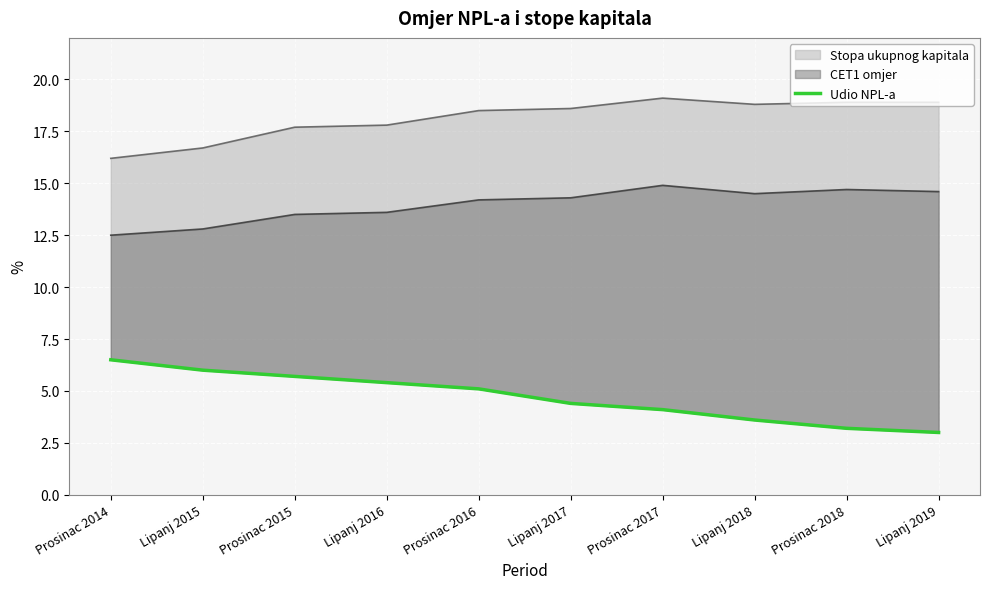

List the labels in order of value, smallest first.

Lipanj 2019, Prosinac 2018, Lipanj 2018, Prosinac 2017, Lipanj 2017, Prosinac 2016, Lipanj 2016, Prosinac 2015, Lipanj 2015, Prosinac 2014